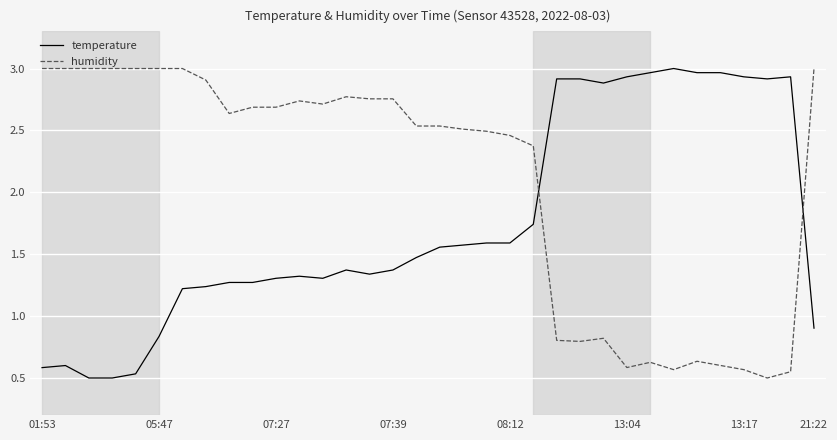

True or false: humidity and temperature cross at least once.

True